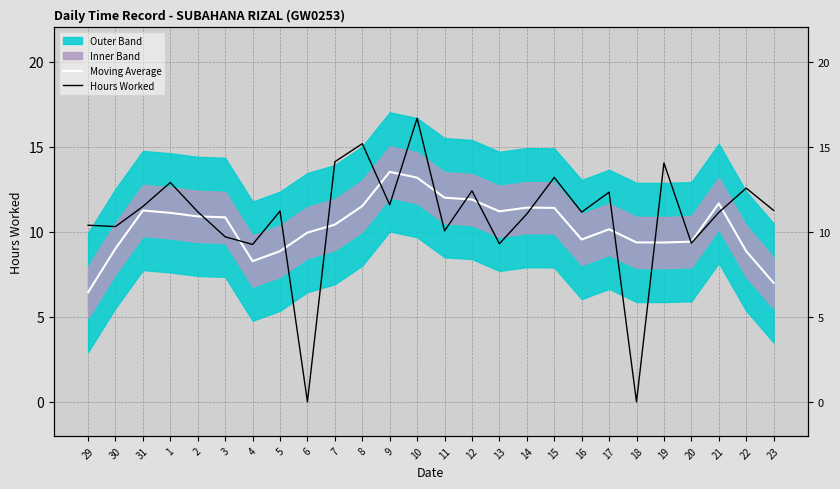

What is the sum of all Moving Average values?

268.4